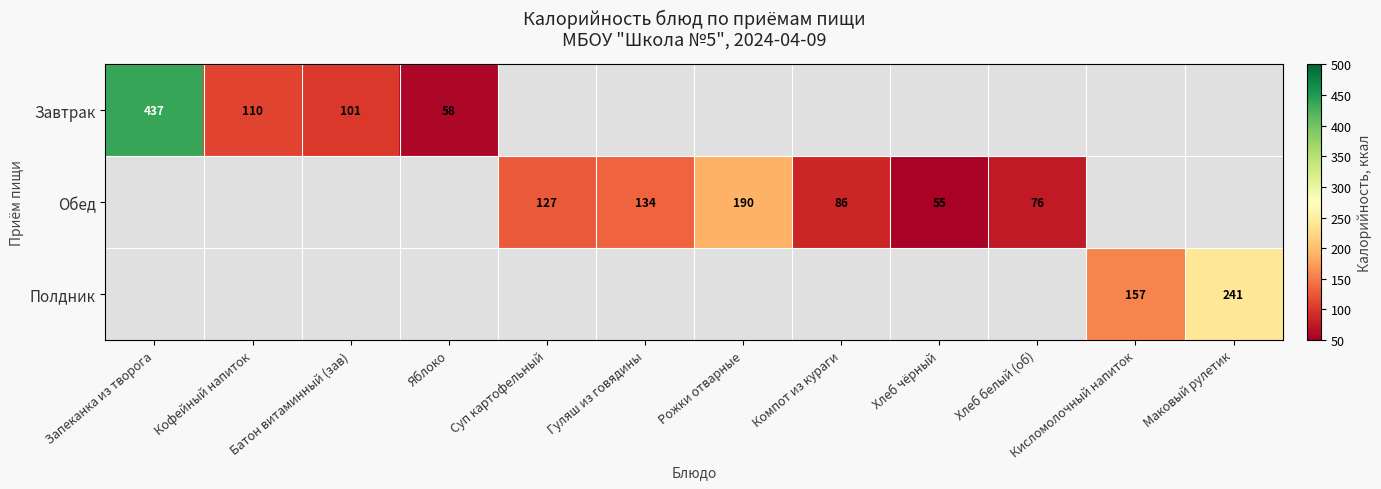

At how many categories does at least one series exceed 380?

1